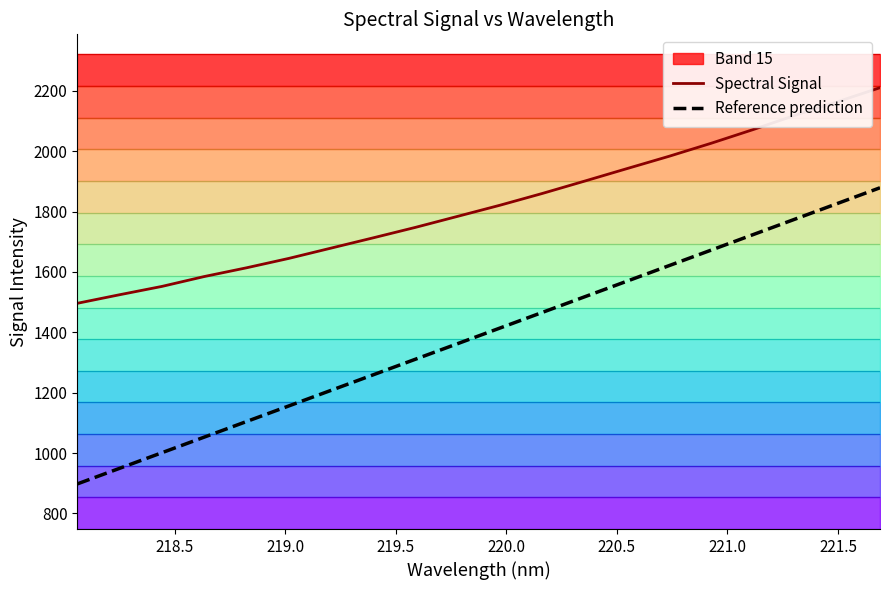

What is the maximum value for Reference prediction?

1879.1